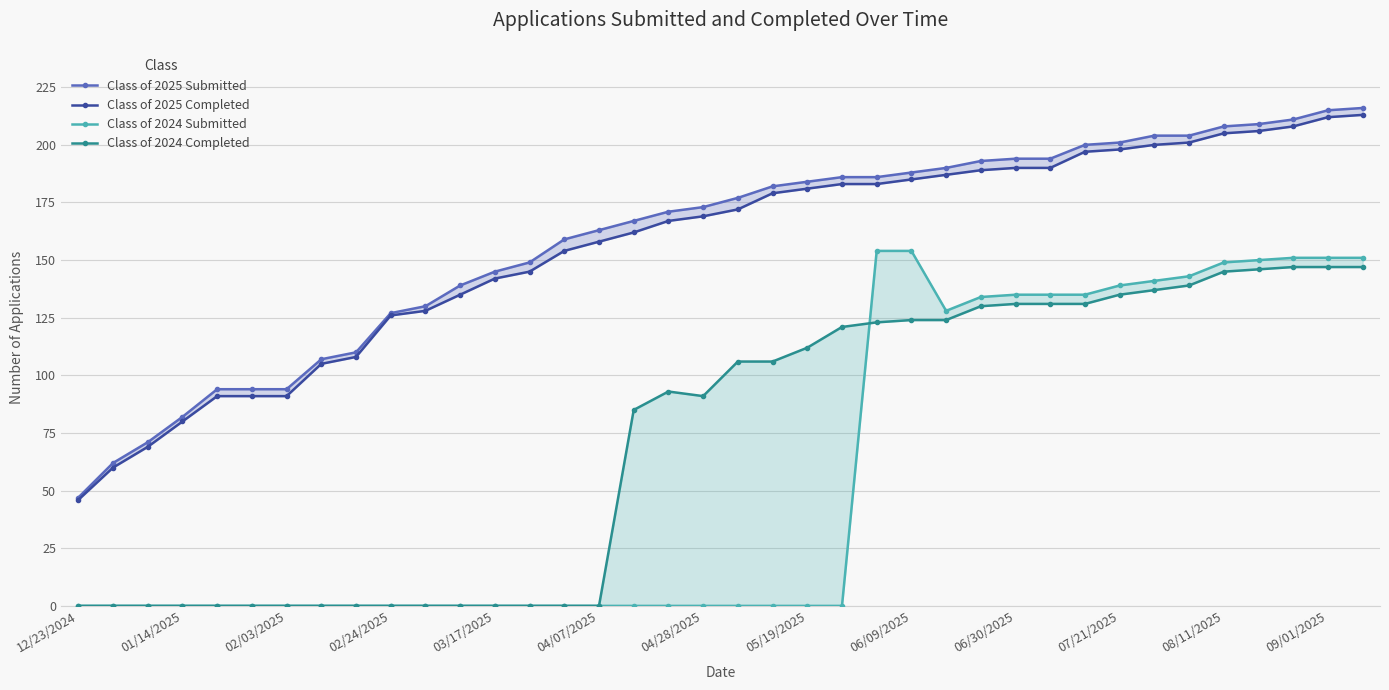

What is the difference between the second highest and second lowest values in the Class of 2024 Completed series?

147